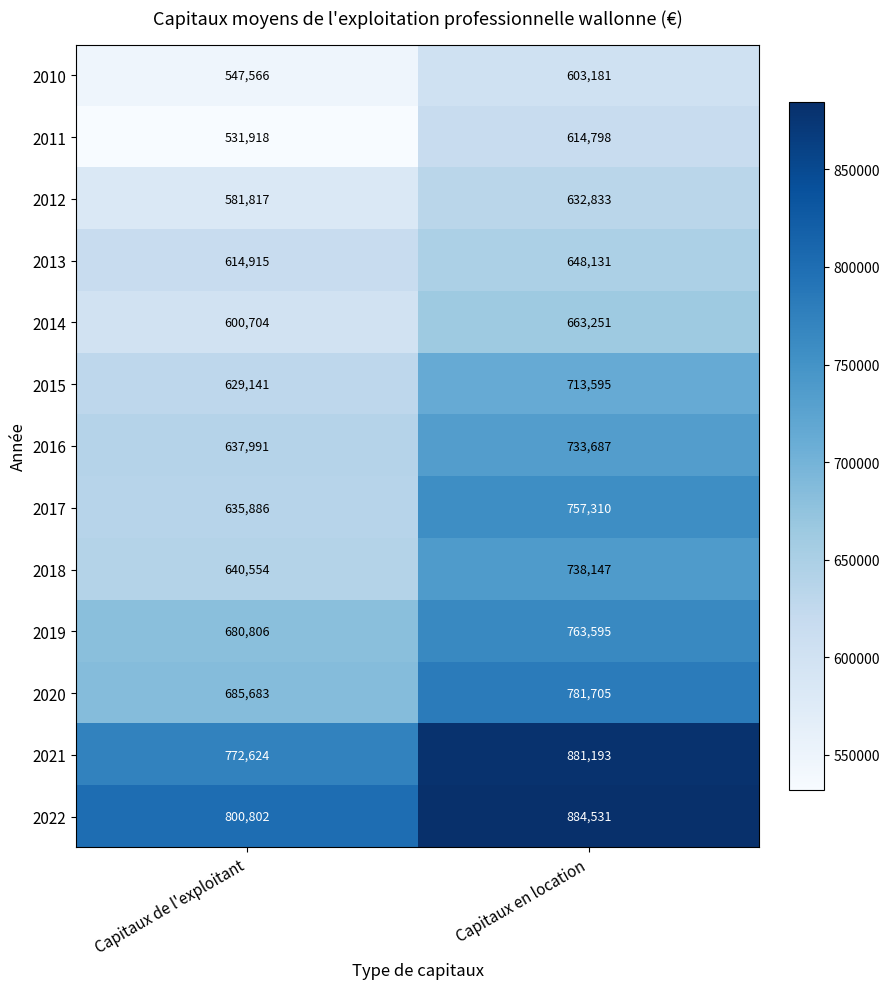

At which category is the sum across all series the highest?

Capitaux en location